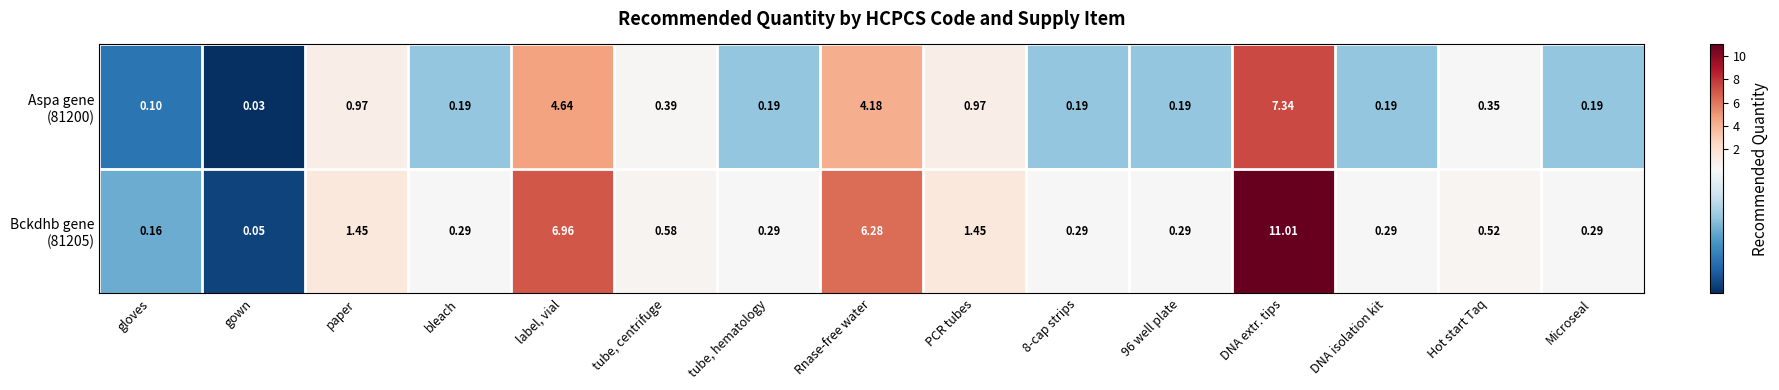

At which category is the sum across all series the highest?

DNA extr. tips